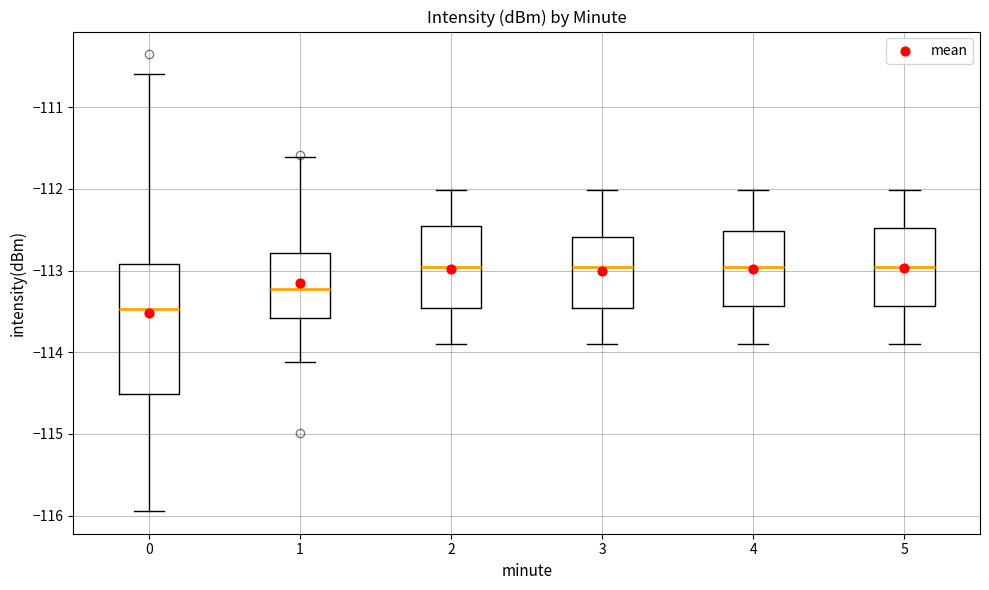

Where does the lower whisker of the box at x = 3 end on the y-axis? The values are not printed on the chart, so give them approximately, as read against the axis.

-113.9